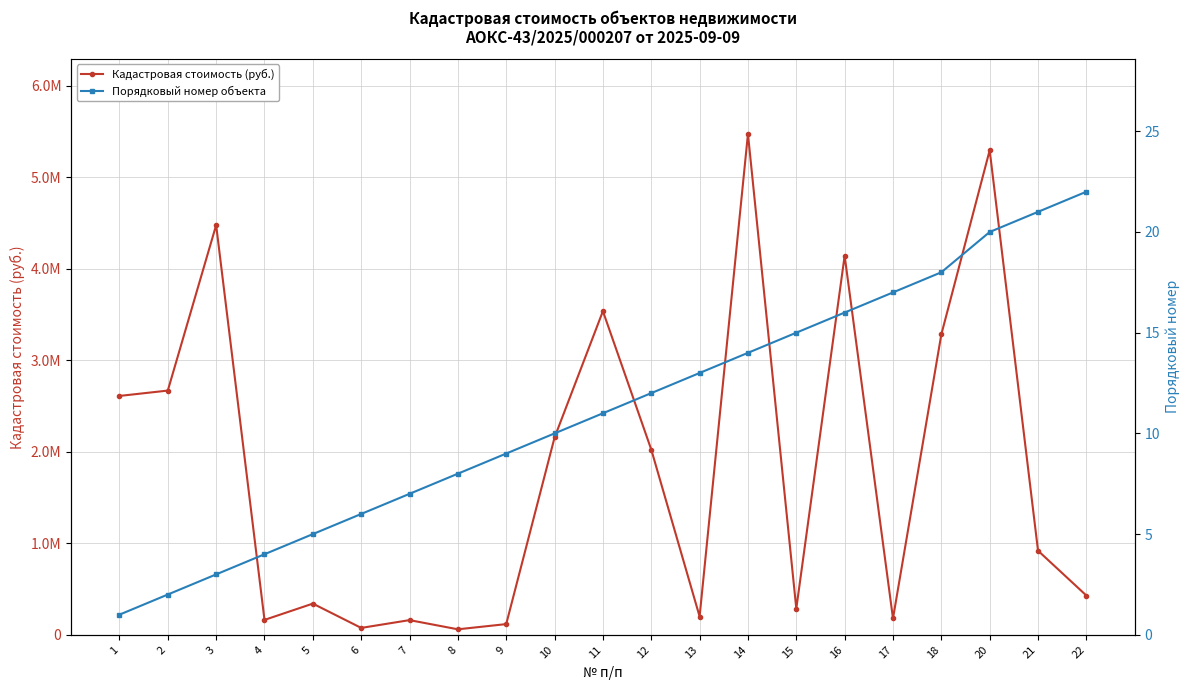

What is the value of the Порядковый номер объекта point at the 17th from the left?

17.0